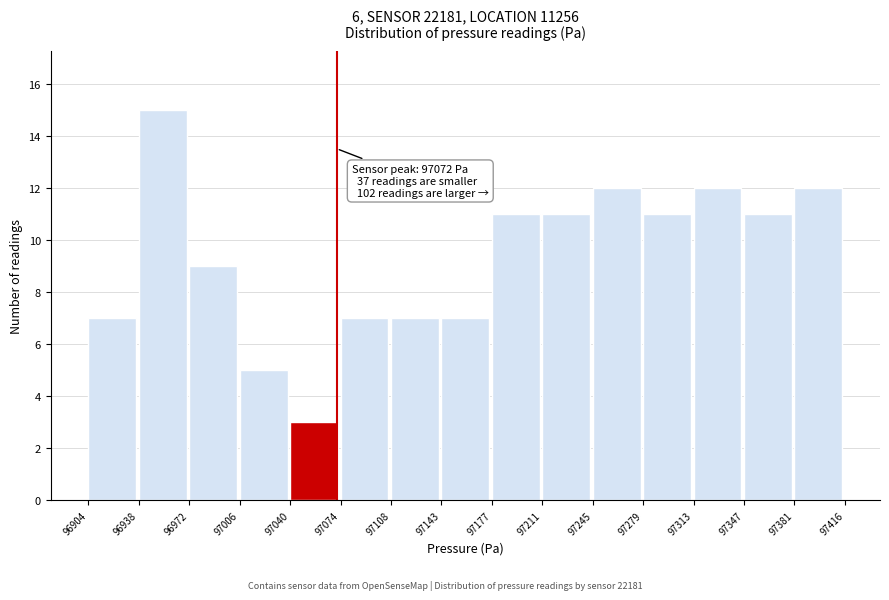

Over which range of the x-axis is the bar tallest?

96938 to 96972